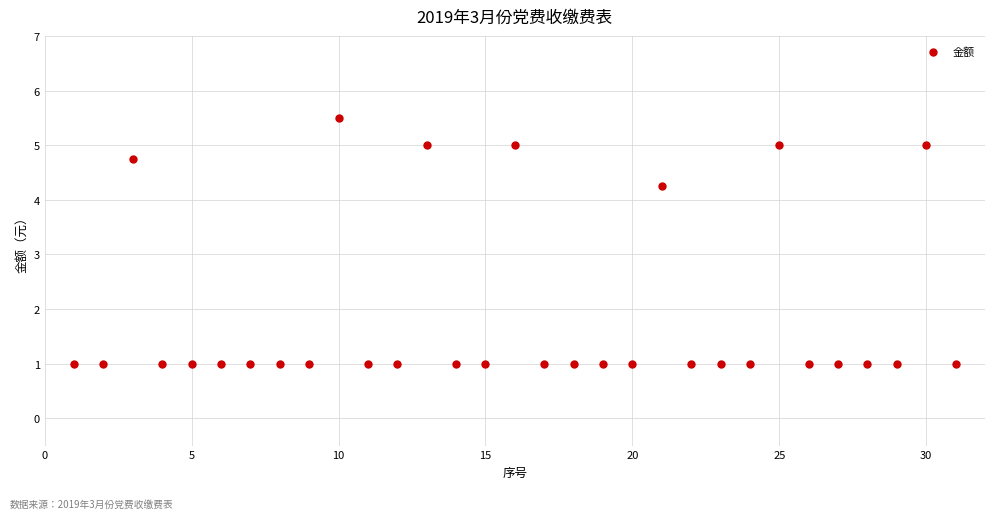

What is the range of X values (max minus min)?

30.0